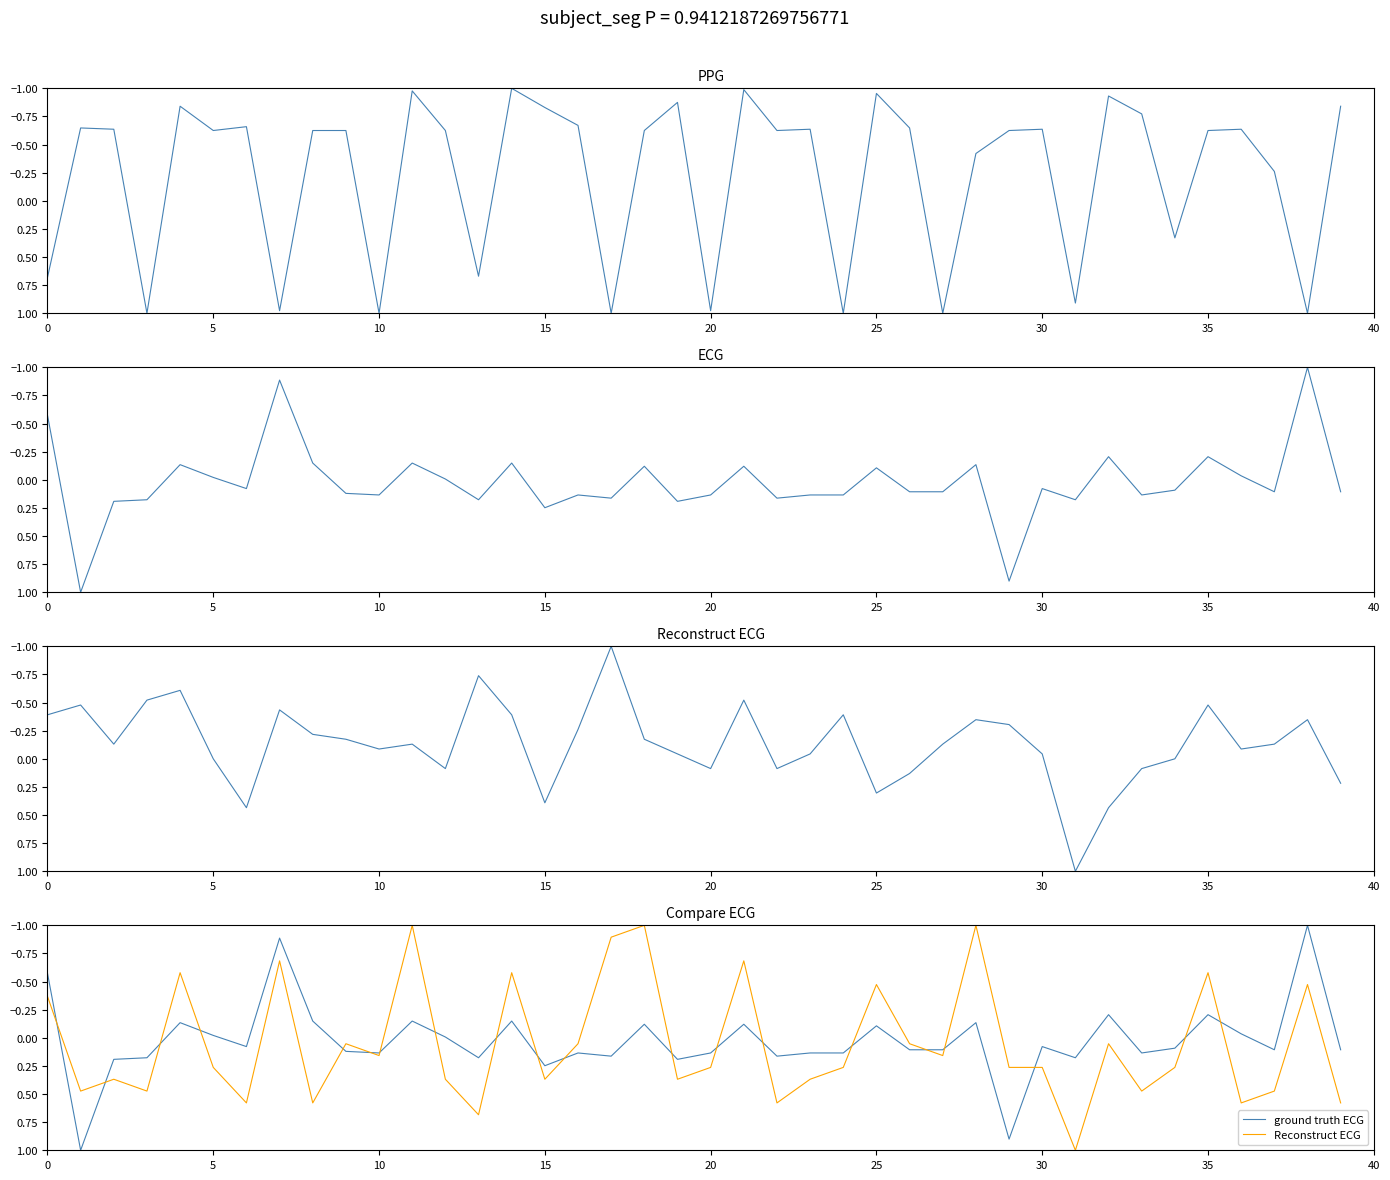

True or false: ground truth ECG has a value of 0.1 at 17.

False